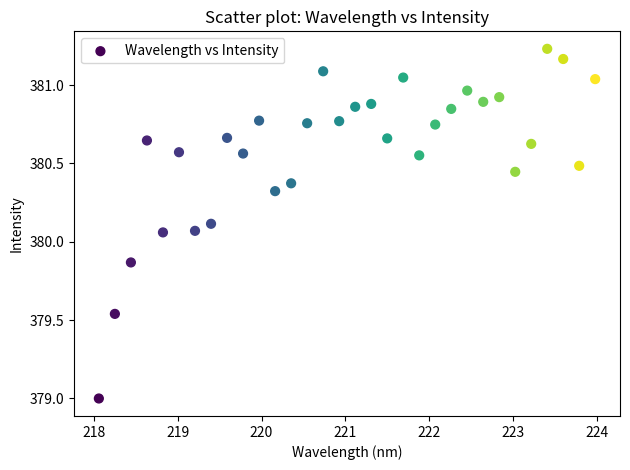

What is the range of Y values (max minus min)?

2.2